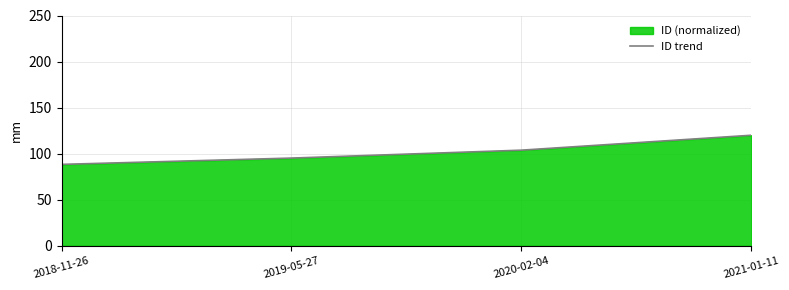

At which label does the data first exceed 103?

2020-02-04